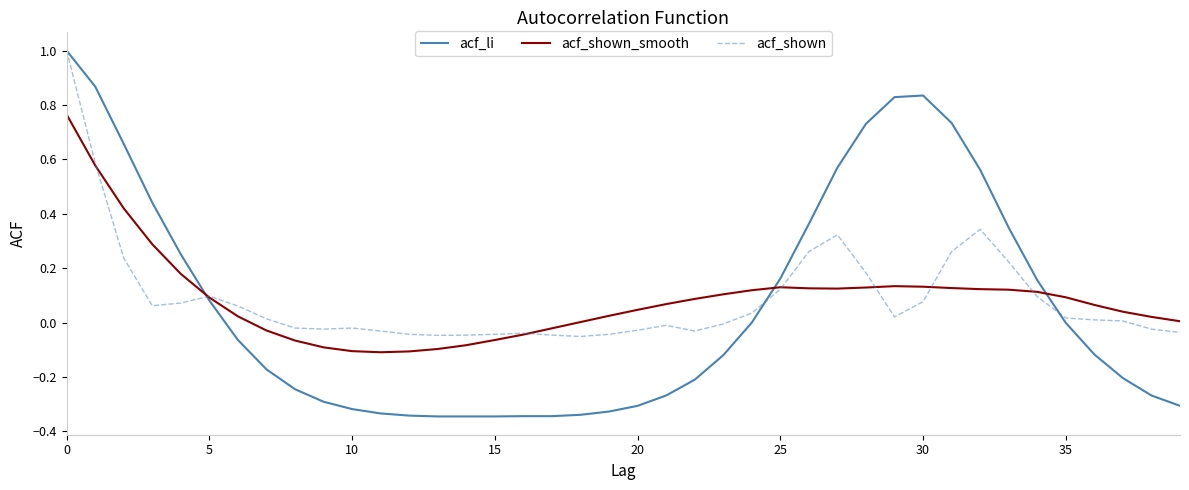

Which series has the largest range (max minus min)?

acf_li